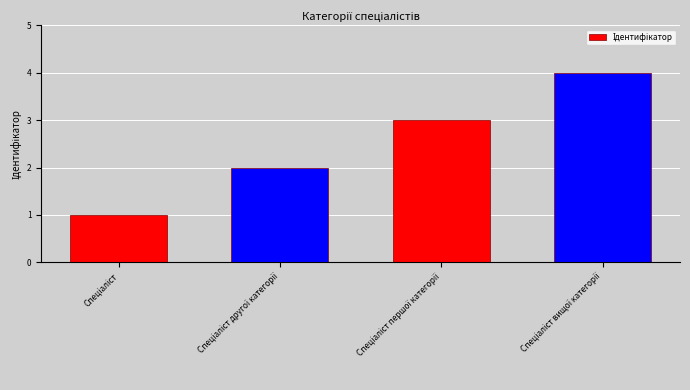

What is the maximum value shown in the chart?

4